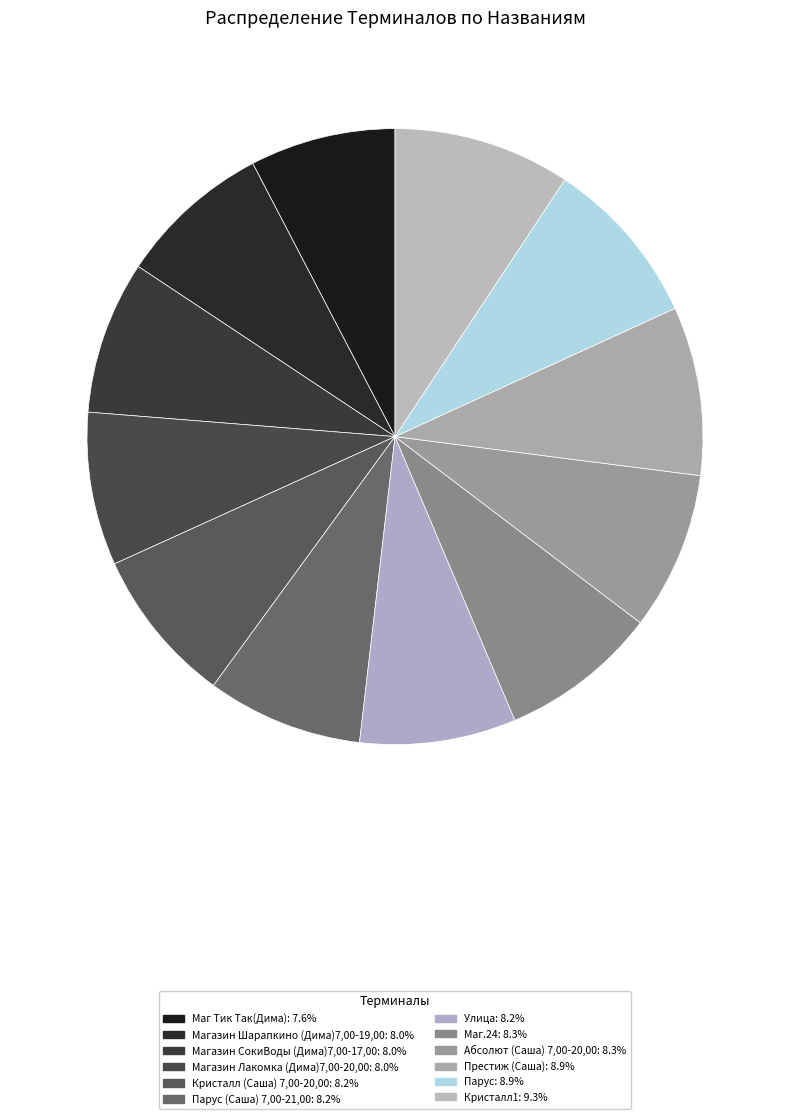

Which slice is the largest?

Кристалл1